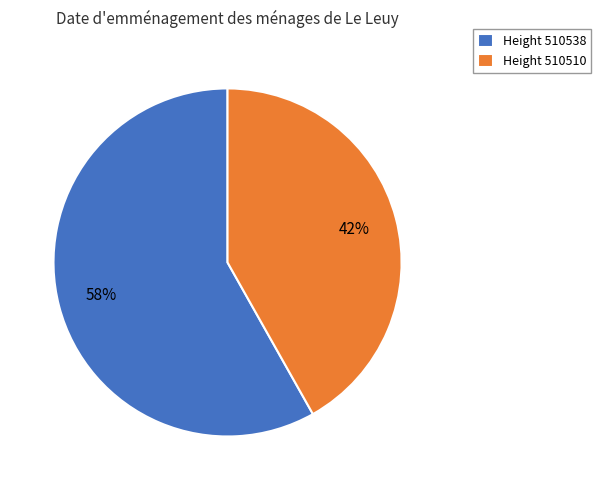

Count the number of slices in the pie.

2